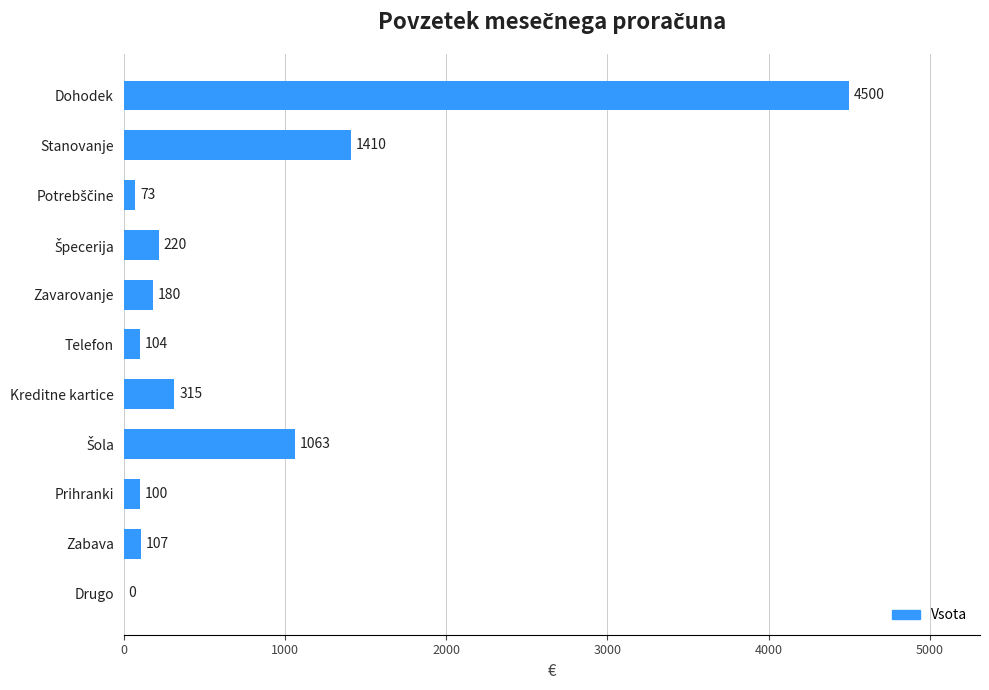

Is it true that the value at Stanovanje is 985?

False